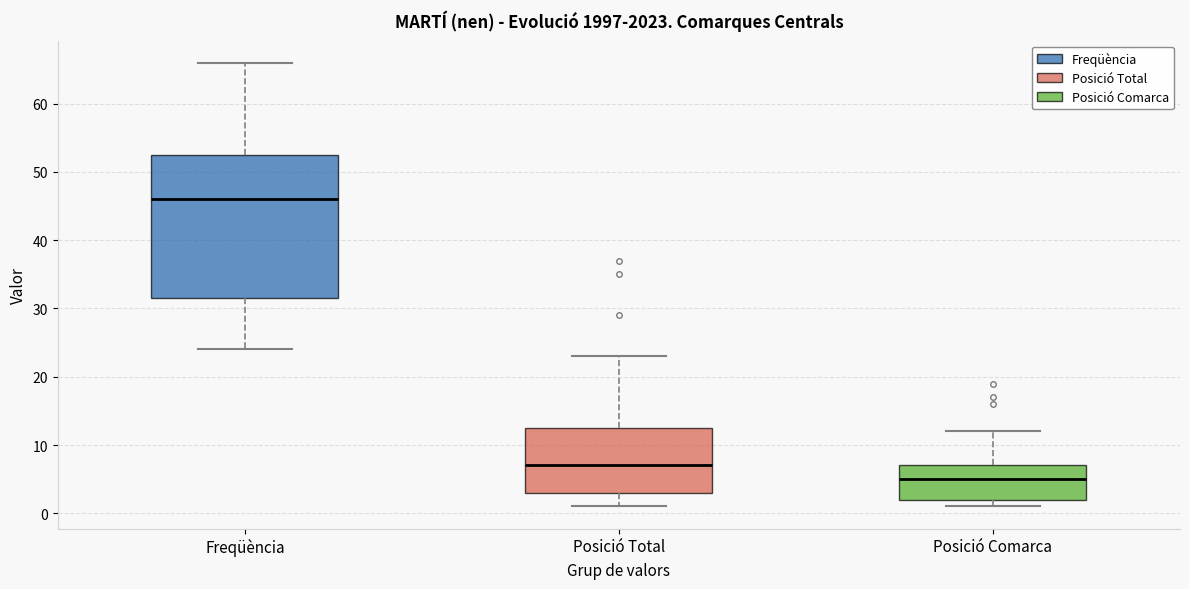

Comparing the boxes themselves (not the whiskers), which one is the tallest?

Freqüència